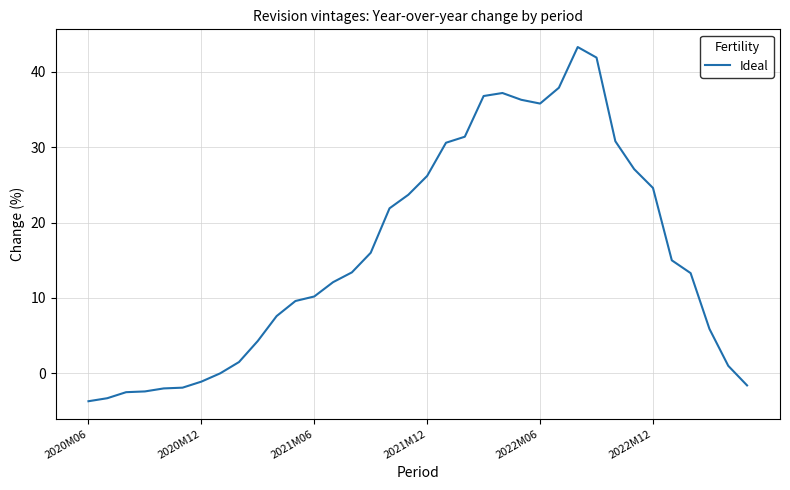

What is the difference between the second highest and minimum values?

45.6